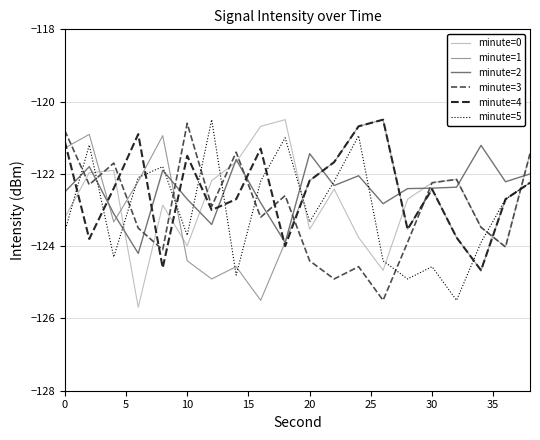

Which series ends up on top after the final intersection of minute=0 and minute=5?

minute=0